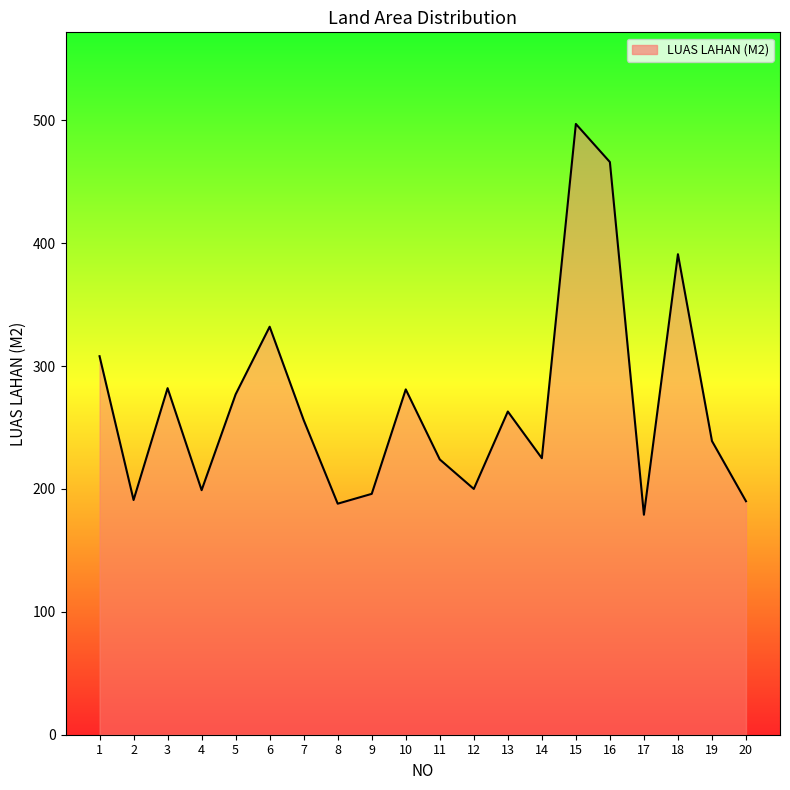

What is the average value?

269